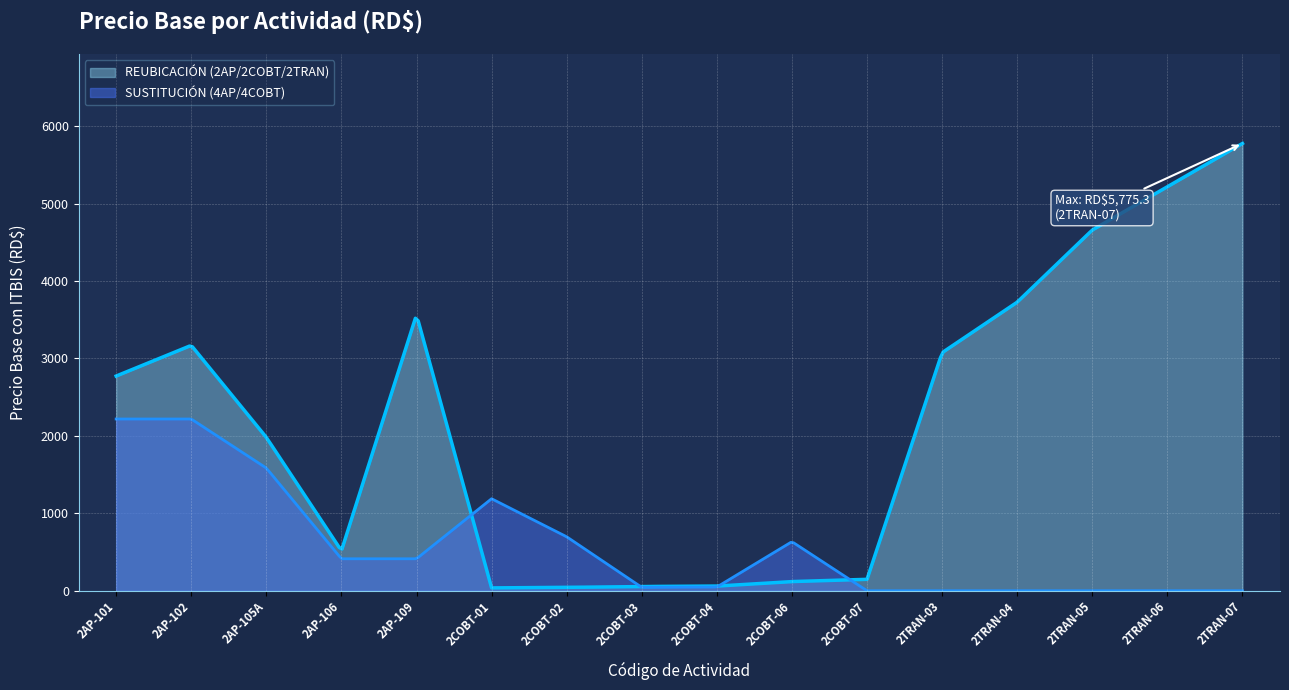

At how many categories does at least one series exceed 2540?

8